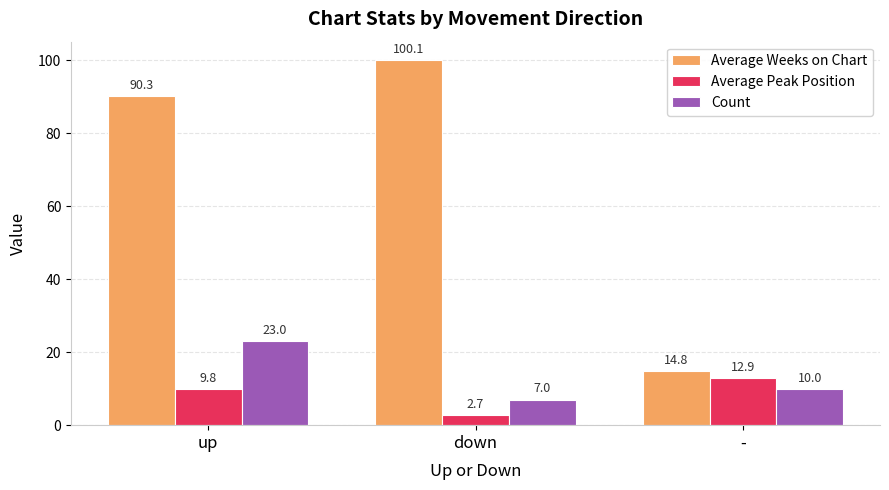

Rank the categories by Average Weeks on Chart value from highest to lowest.

down, up, -